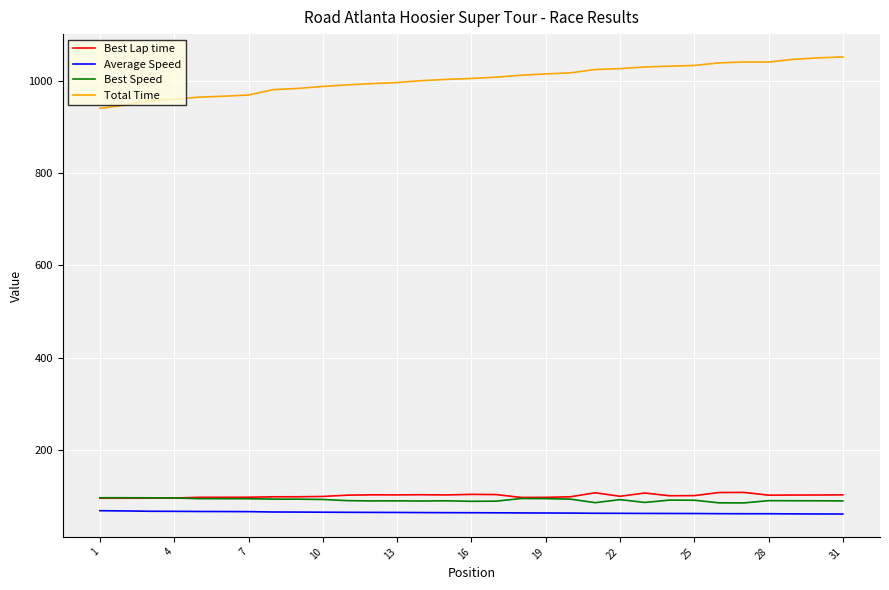

True or false: Average Speed and Best Speed cross at least once.

False